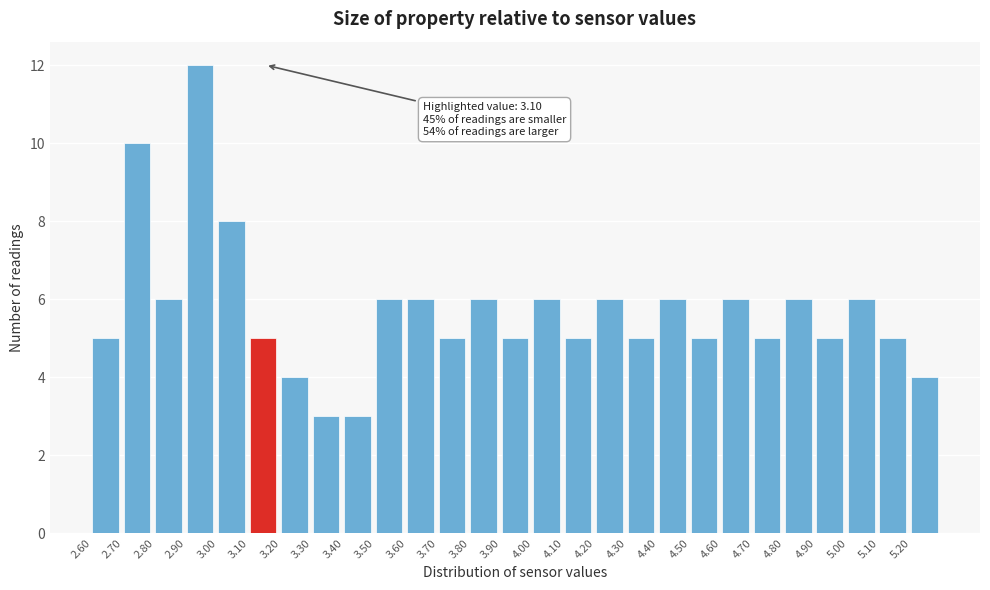

Reading left to right, extract all data points from this chart.

2.60=5	2.70=10	2.80=6	2.90=12	3.00=8	3.10=5	3.20=4	3.30=3	3.40=3	3.50=6	3.60=6	3.70=5	3.80=6	3.90=5	4.00=6	4.10=5	4.20=6	4.30=5	4.40=6	4.50=5	4.60=6	4.70=5	4.80=6	4.90=5	5.00=6	5.10=5	5.20=4